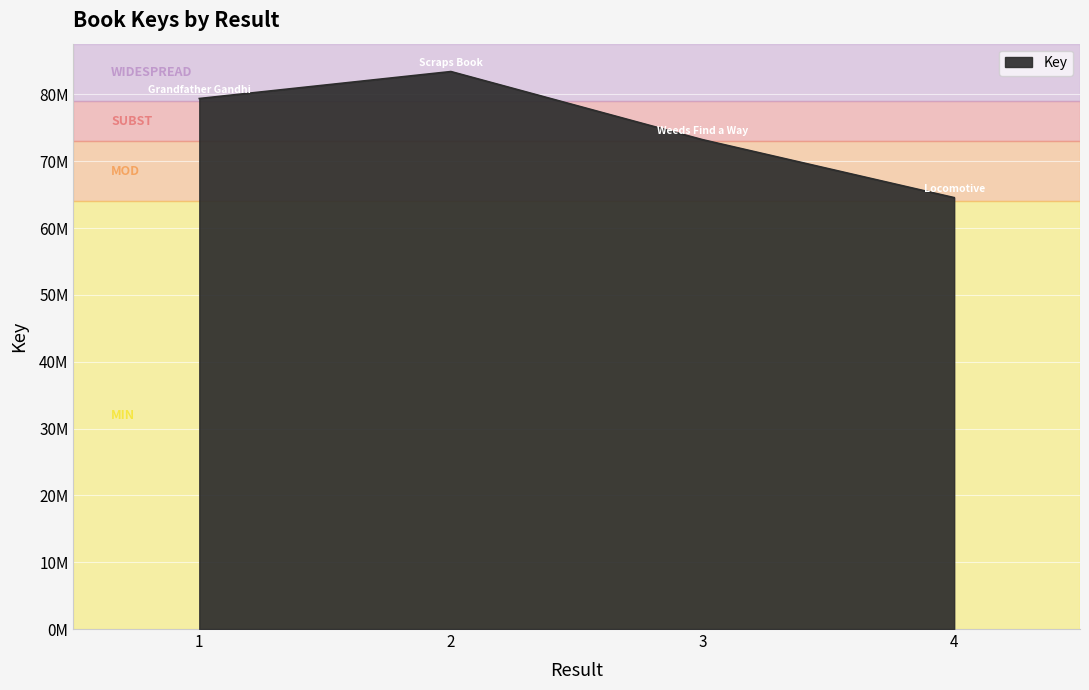

Rank the categories by value from lowest to highest.

4, 3, 1, 2